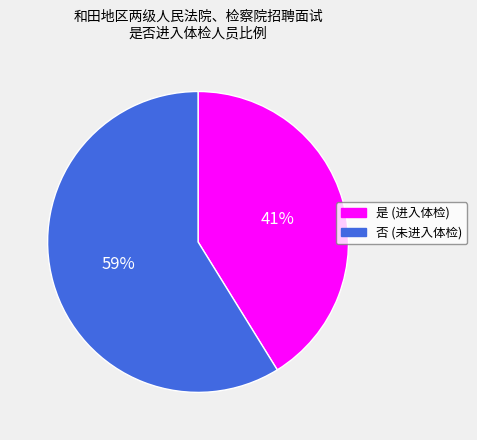

Which has a higher value, 是 or 否?

否